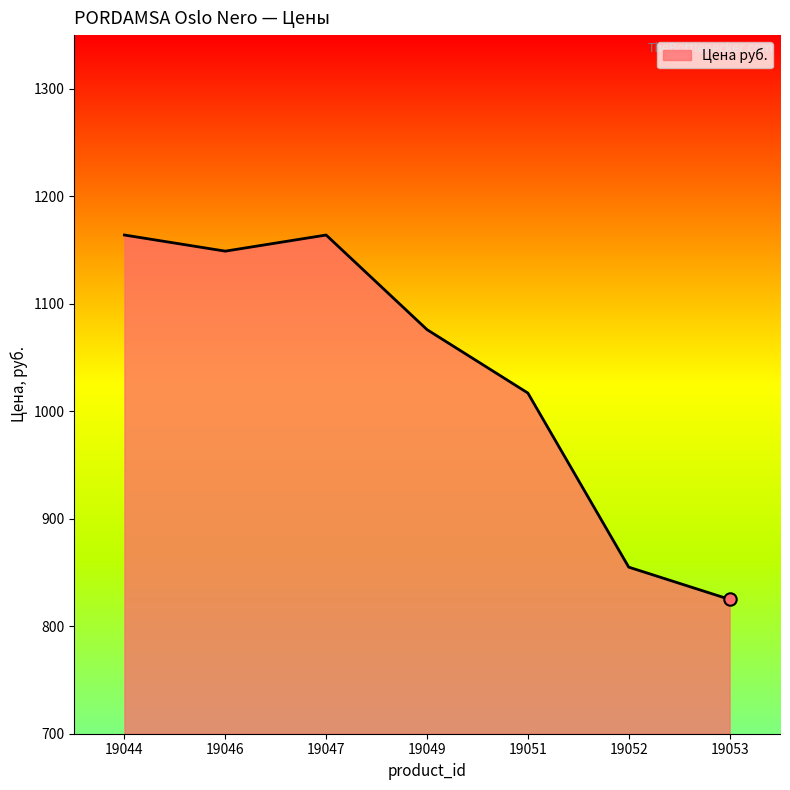

Between 19053 and 19047, which is larger?

19047